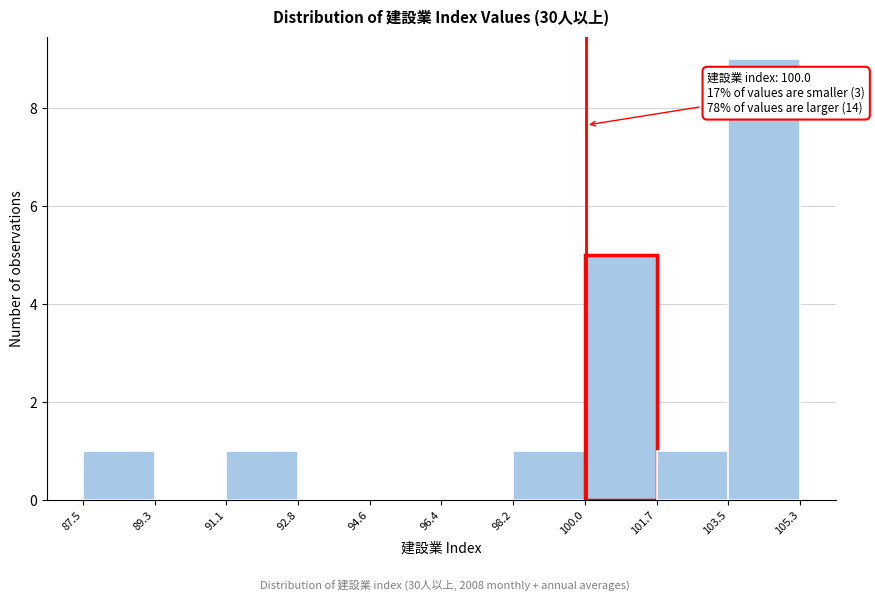

Which range on the x-axis has the tallest bar?

103.5 to 105.3